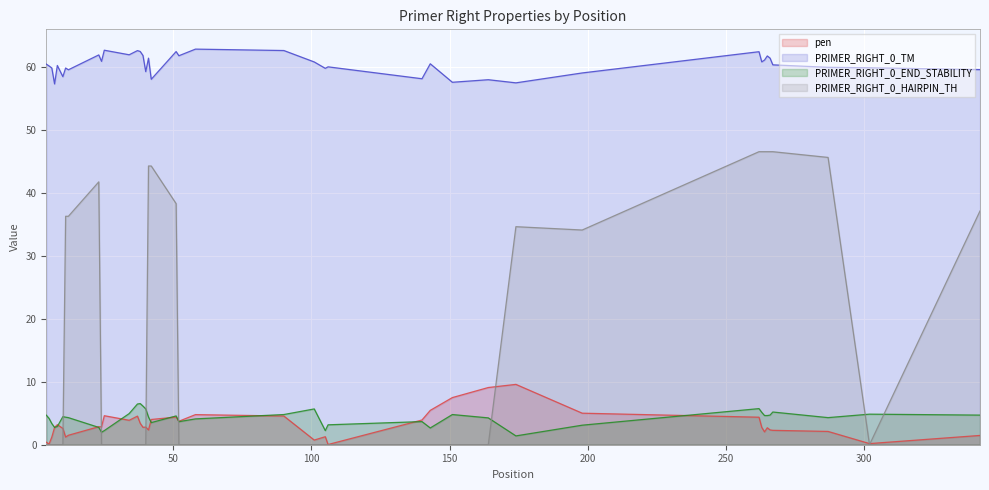

Reading left to right, what are all the values shown in this chart?

pen: 0.4	0.1	1.2	2.7	3.2	2.6	1.2	1.5	2.9	2.8	4.6	3.9	4.5	3.4	2.8	2.8	2.3	4.0	4.4	3.7	4.8	4.6	0.7	1.3	0.0	3.9	5.5	7.5	9.1	9.6	5.0	4.4	2.8	2.0	2.7	2.3	2.3	2.1	0.2	1.5
PRIMER_RIGHT_0_TM: 60.4	60.1	59.8	57.3	60.2	58.4	59.8	59.5	61.9	60.8	62.6	61.9	62.5	62.4	61.8	59.2	61.3	58.0	62.4	61.7	62.8	62.6	60.7	59.7	60.0	58.1	60.5	57.5	57.9	57.4	59.0	62.4	60.8	61.0	61.7	61.3	60.3	59.9	59.8	59.5
PRIMER_RIGHT_0_END_STABILITY: 4.7	4.2	3.4	2.8	2.9	4.5	4.4	4.3	2.8	2.0	2.2	4.9	6.5	6.5	6.1	5.7	4.4	3.5	4.6	3.7	4.1	4.8	5.7	2.2	3.2	3.7	2.7	4.8	4.3	1.4	3.1	5.7	5.1	4.6	4.6	4.7	5.2	4.3	4.8	4.7
PRIMER_RIGHT_0_HAIRPIN_TH: 0.0	0.0	0.0	0.0	0.0	0.0	36.2	36.2	41.7	0.0	0.0	0.0	0.0	0.0	0.0	0.0	44.2	44.2	38.3	0.0	0.0	0.0	0.0	0.0	0.0	0.0	0.0	0.0	0.0	34.6	34.1	46.5	46.5	46.5	46.5	46.5	46.5	45.6	0.0	37.1